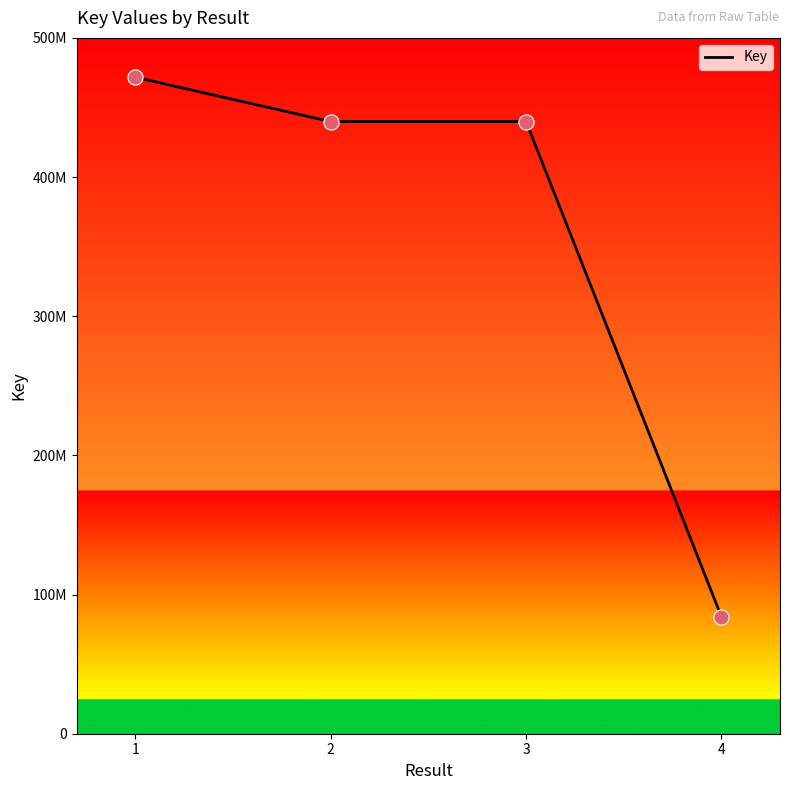

Approximately how many times larger is the value at 1 compared to 2?

1.1